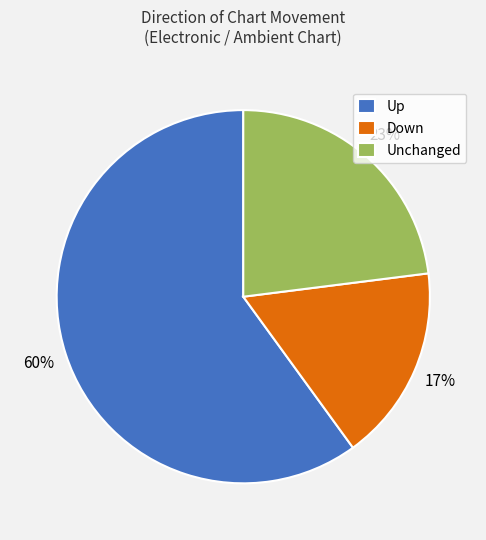

To the nearest percent, what is the difference between the Down and Up slice percentages?

43%